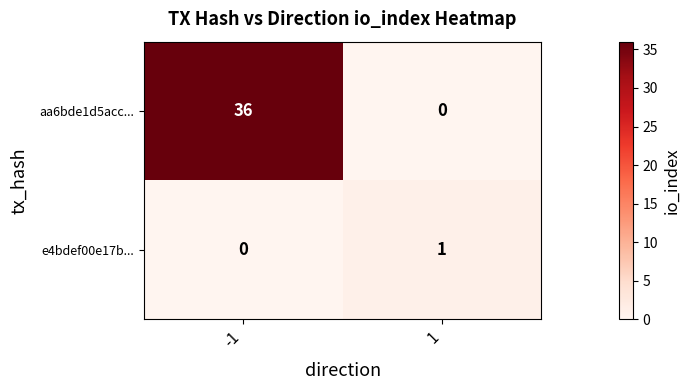

Reading right to left, list all the values displayed in this chart.

aa6bde1d5acc...: 0	36
e4bdef00e17b...: 1	0